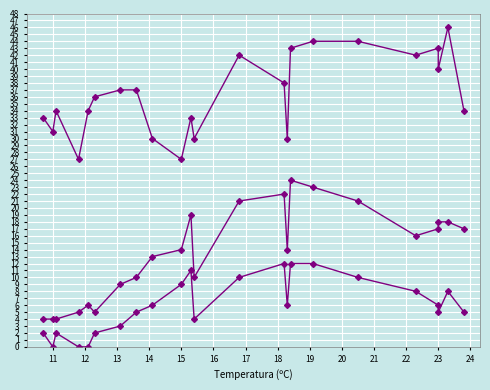

What is the label of the 14th point from the right?

15